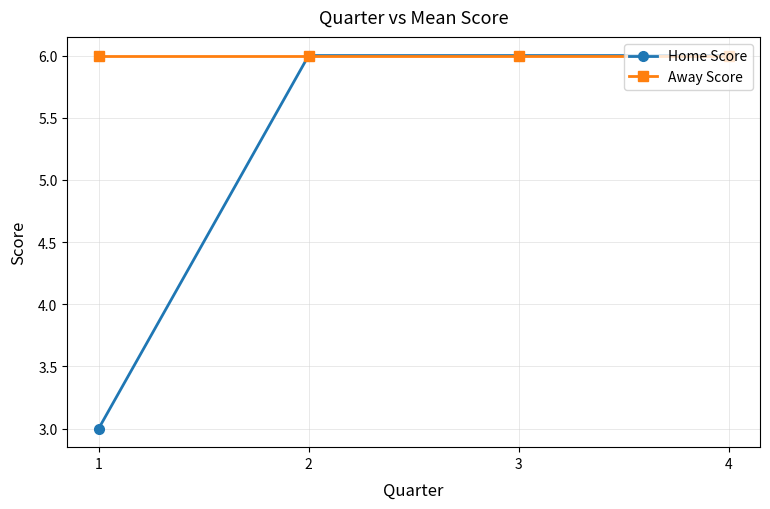

Rank the series at 1 from lowest to highest value.

Home Score, Away Score